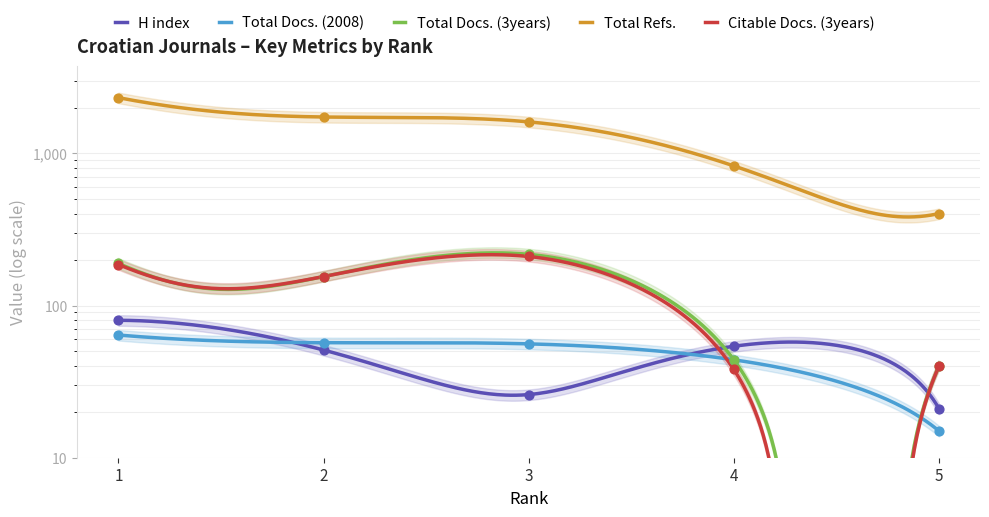

Is the value of Citable Docs. (3years) at 3 greater than the value of H index at 4?

Yes